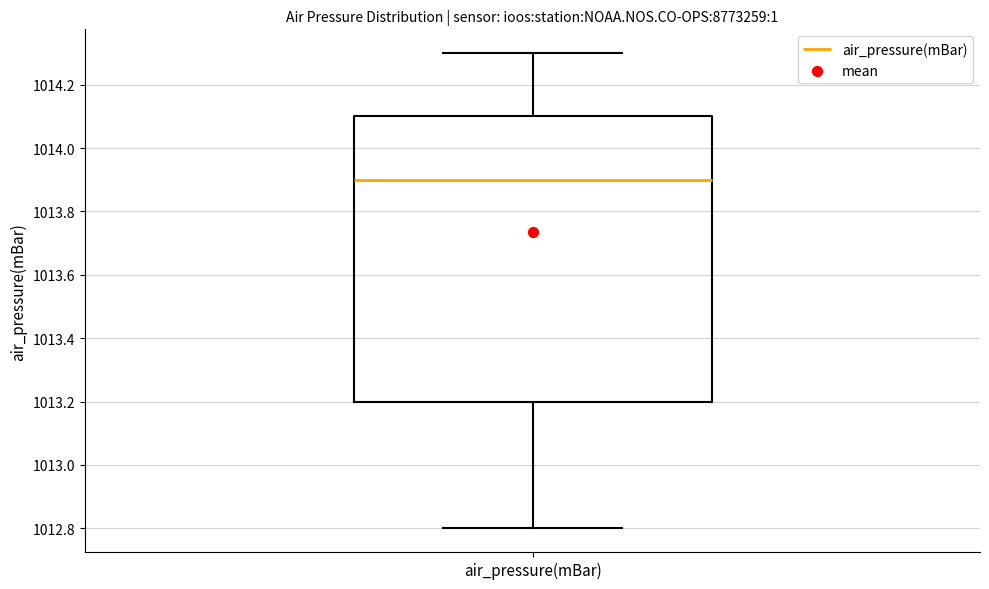

Transcribe this box plot: give where the median line is, the range the box spans, and where the two whiskers end, as read against the y-axis. The values are not printed on the chart, so give them approximately, as read against the axis.

median 1013.9, box 1013.2 to 1014.1, whiskers 1012.8 to 1014.3